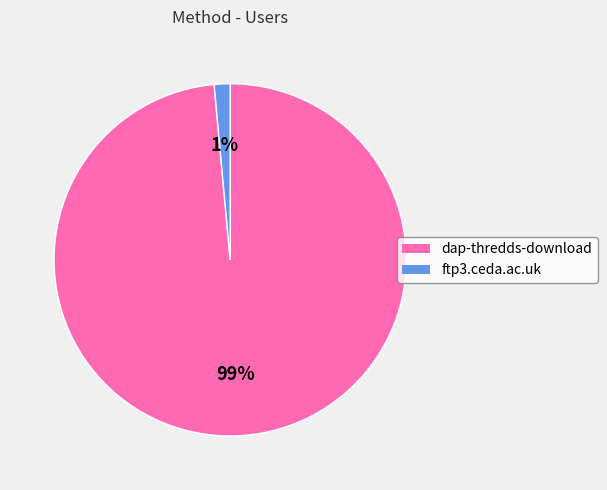

To the nearest percent, what portion does dap-thredds-download represent?

99%